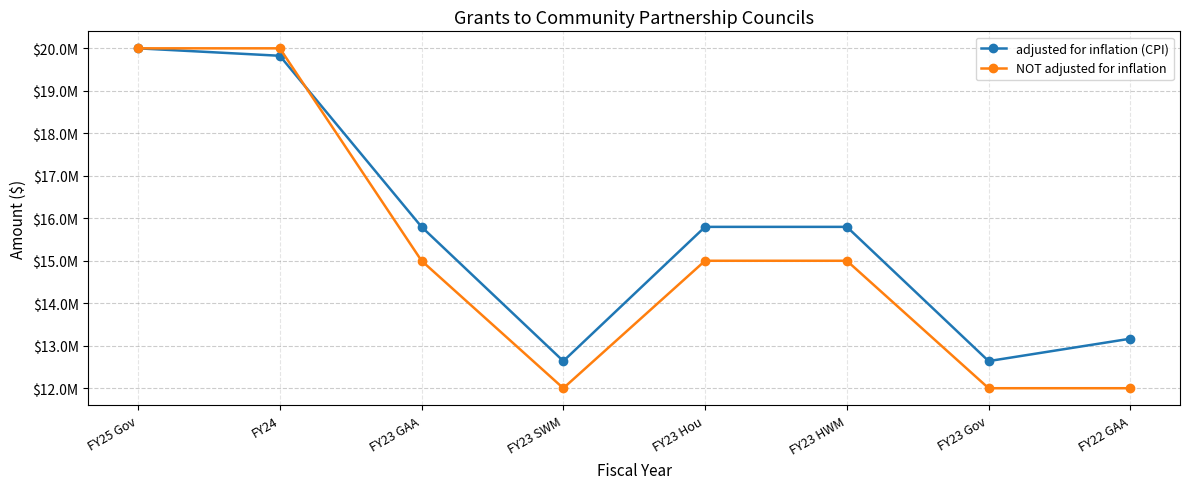

Is the value of NOT adjusted for inflation at FY24 greater than the value of adjusted for inflation (CPI) at FY22 GAA?

Yes